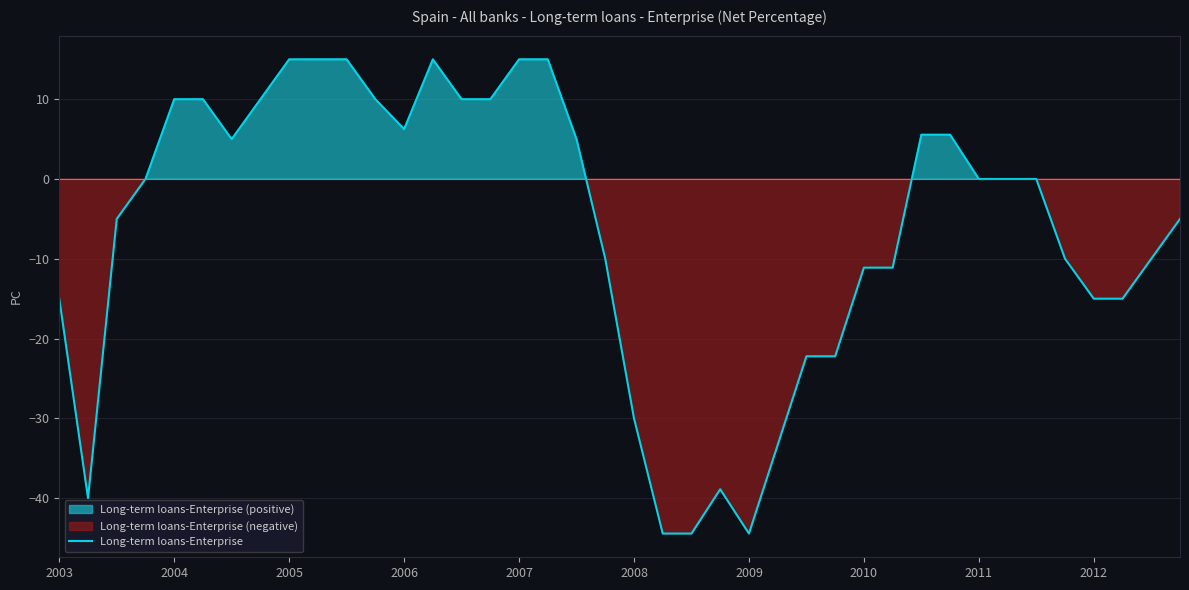

True or false: Long-term loans-Enterprise has a value of 5.0 at 2007.

False